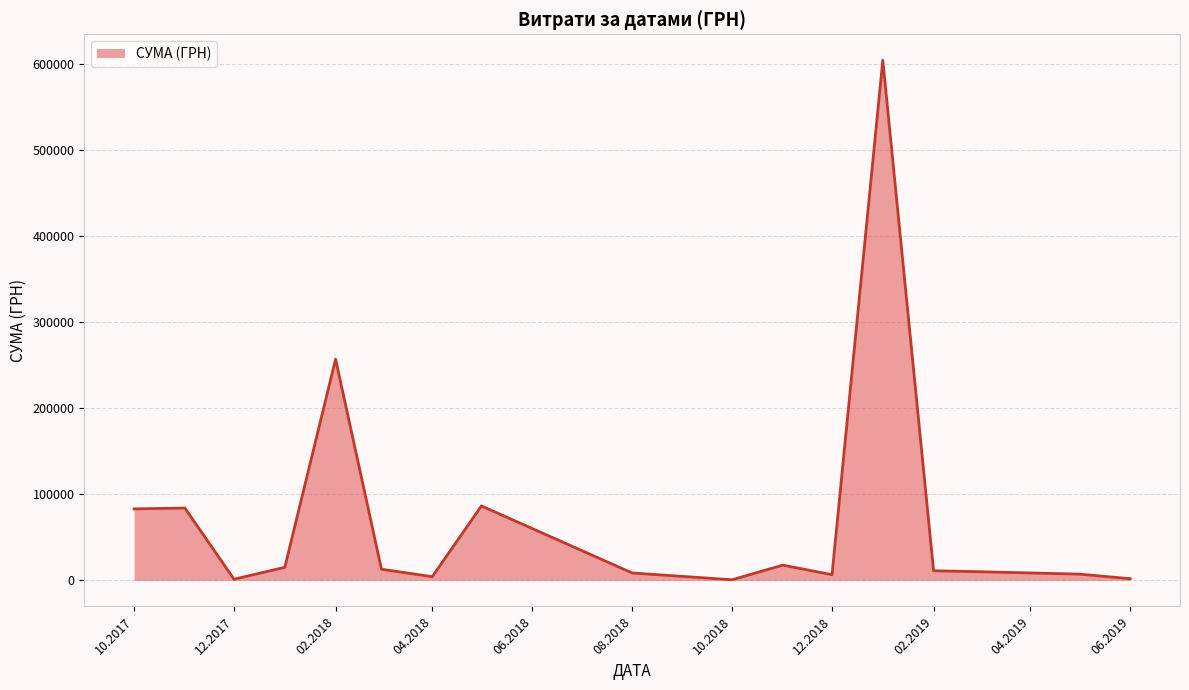

What is the greatest value displayed?

603934.2